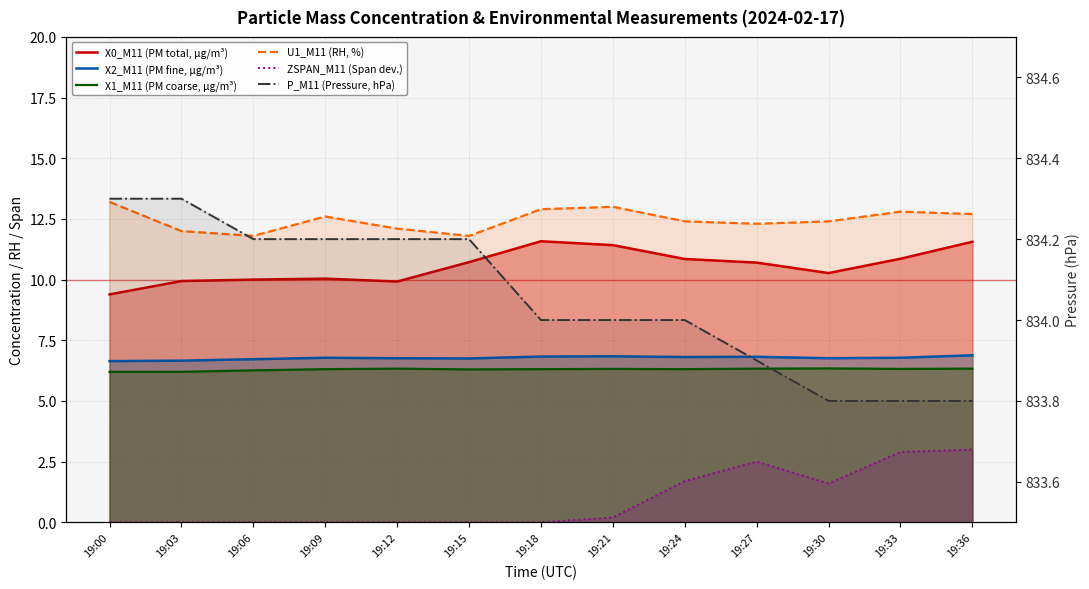

At which label does ZSPAN_M11 (Span dev.) reach its minimum?

19:00